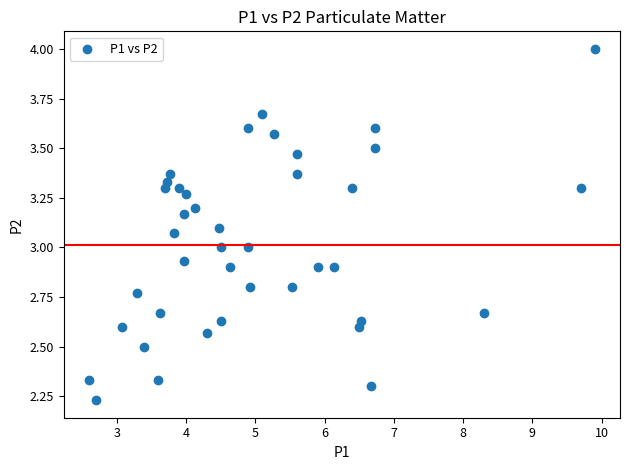

What is the range of X values (max minus min)?

7.3